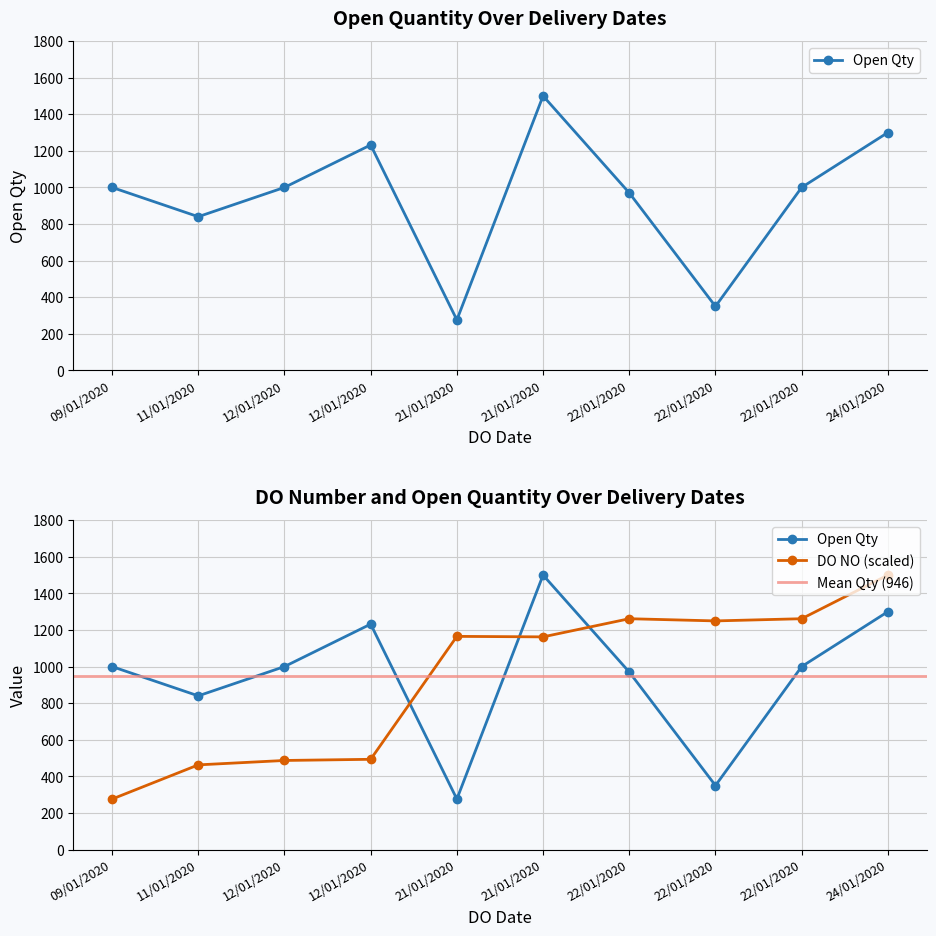

What is the sum of all OPEN QTY values?

9468.0